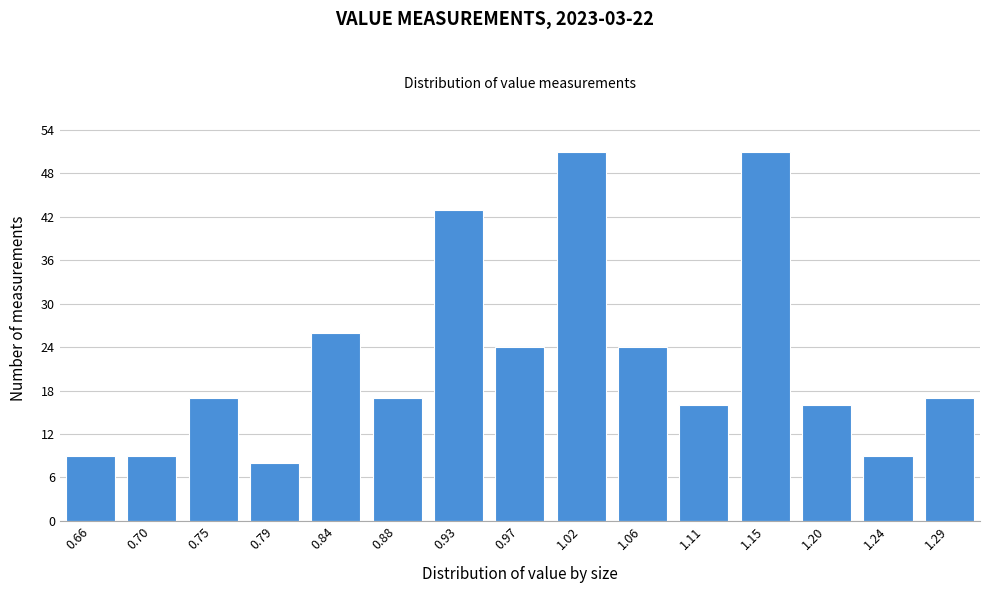

Reading left to right, extract all data points from this chart.

0.66=9	0.70=9	0.75=17	0.79=8	0.84=26	0.88=17	0.93=43	0.97=24	1.02=51	1.06=24	1.11=16	1.15=51	1.20=16	1.24=9	1.29=17